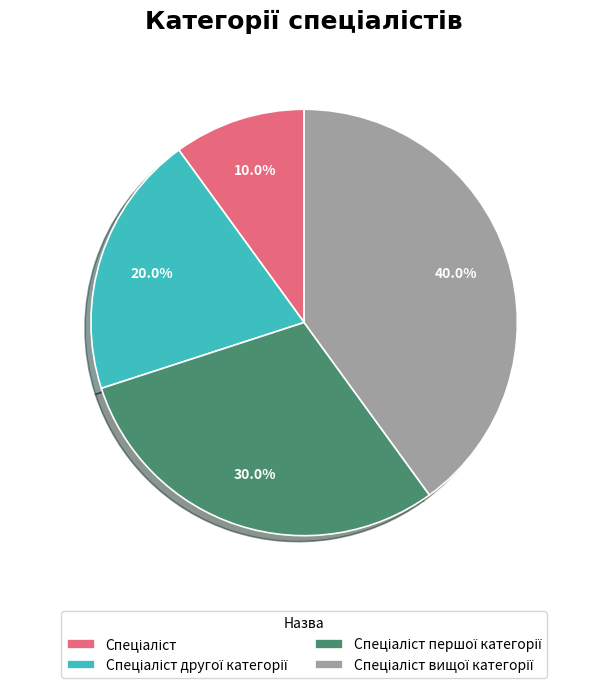

Is there a majority slice in this chart?

No